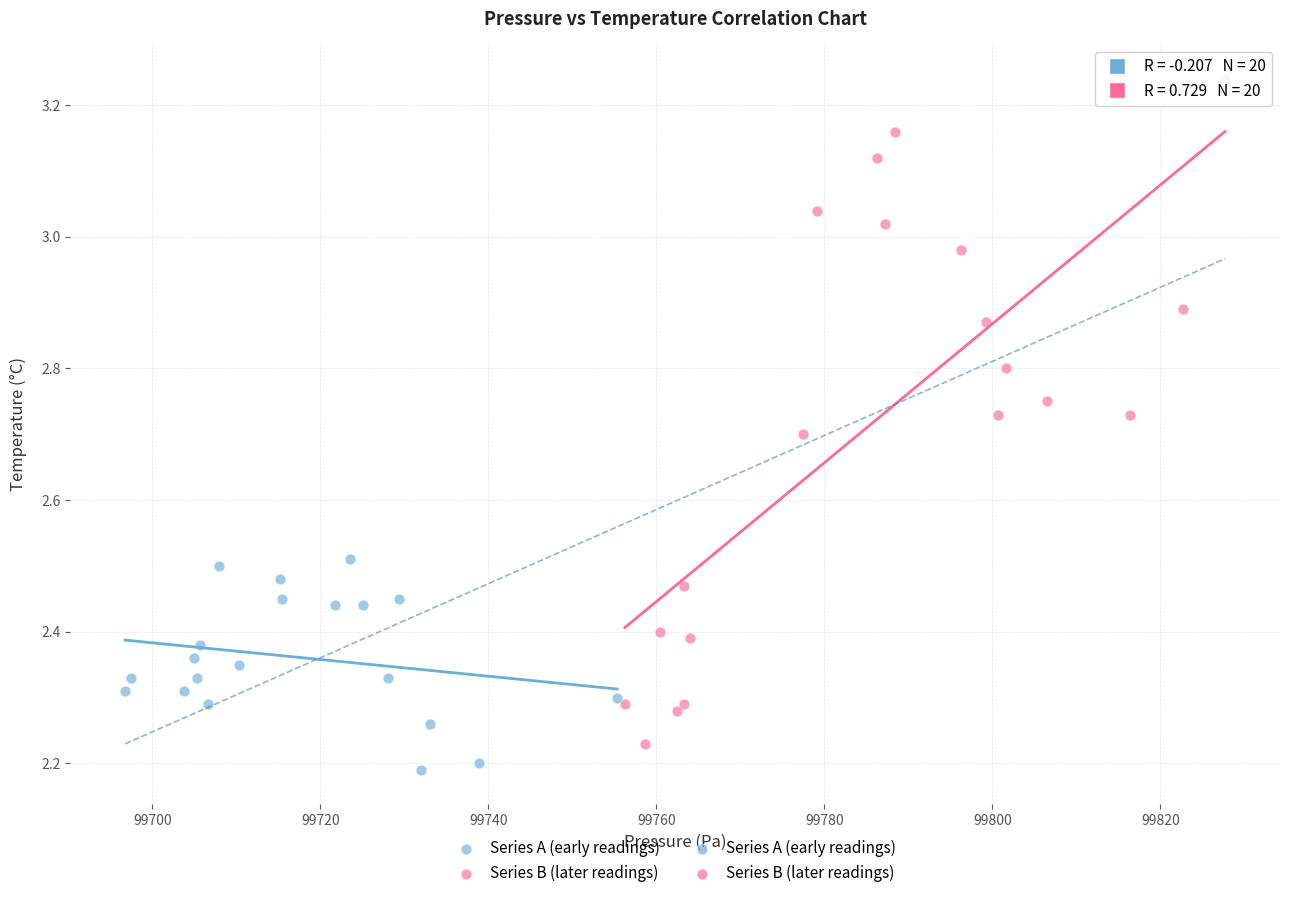

Which series has the widest spread of Y values?

Series B (later readings)